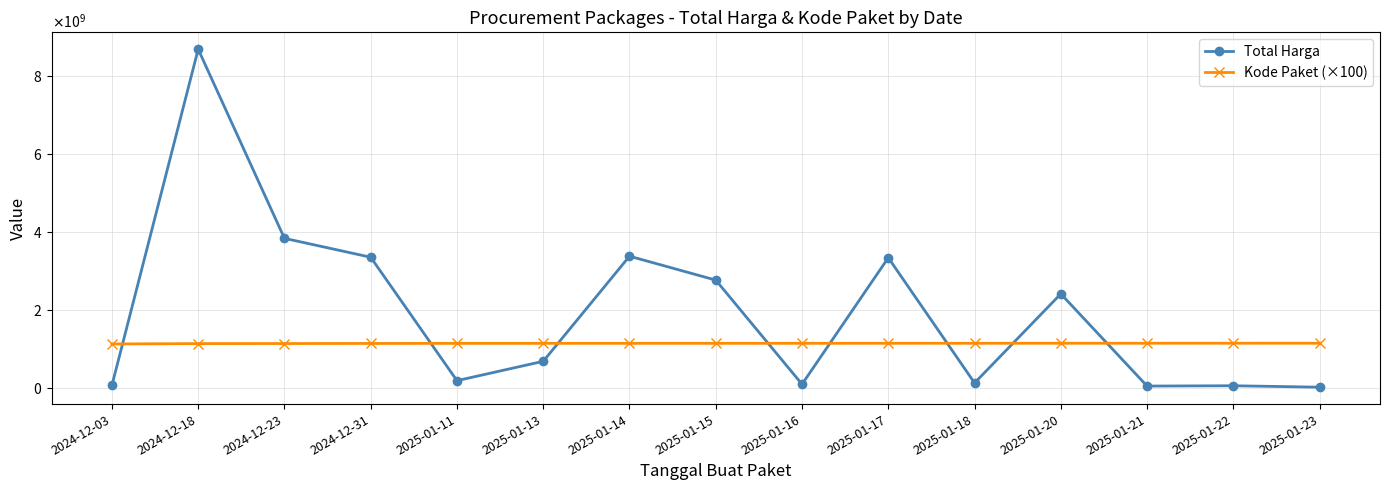

Does the chart have visible grid lines?

Yes